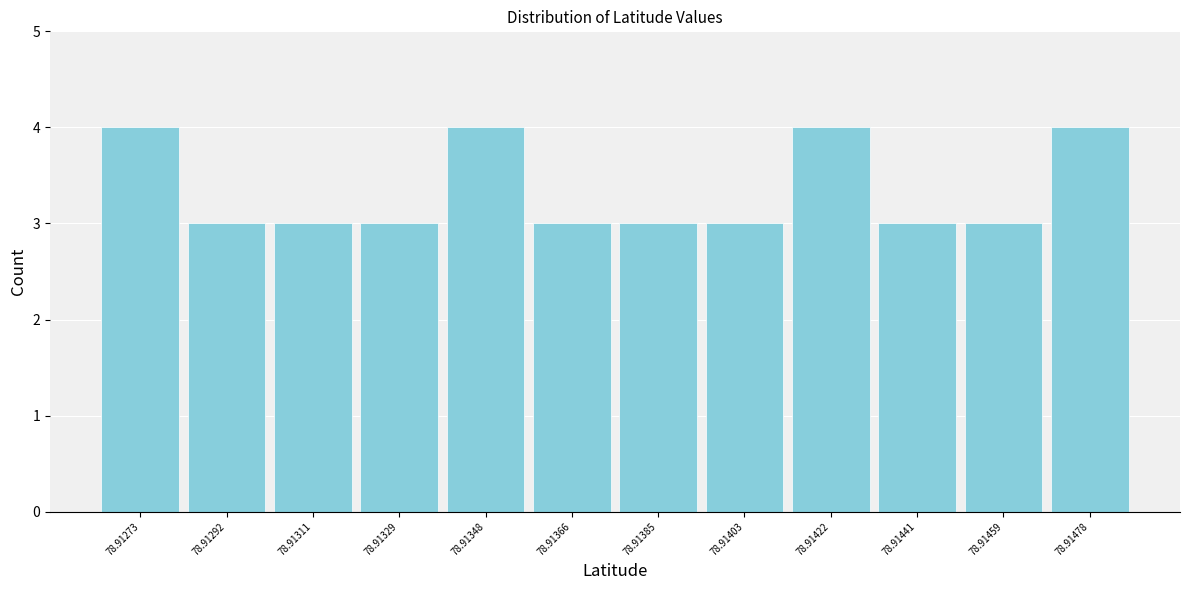

Reading right to left, transcribe all the data shown in this chart.

4	3	3	4	3	3	3	4	3	3	3	4